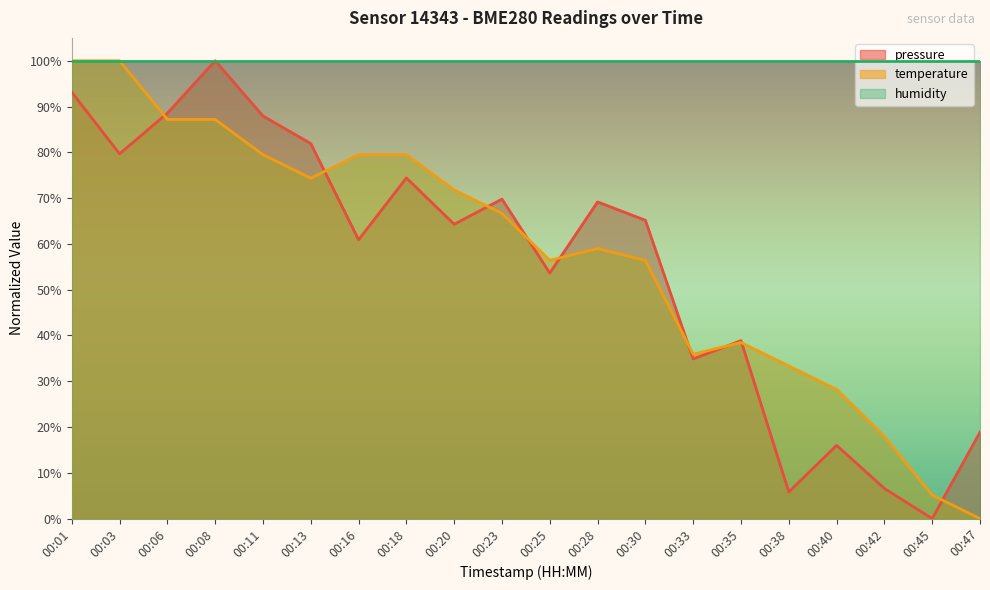

What is the difference between the maximum and second lowest values in the temperature series?

94.9